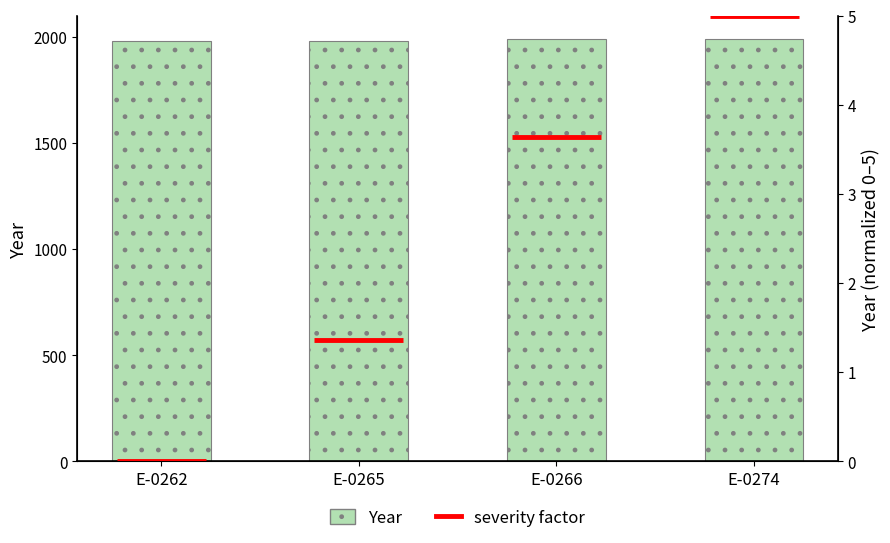

What is the change in value from E-0265 to E-0274?

+8